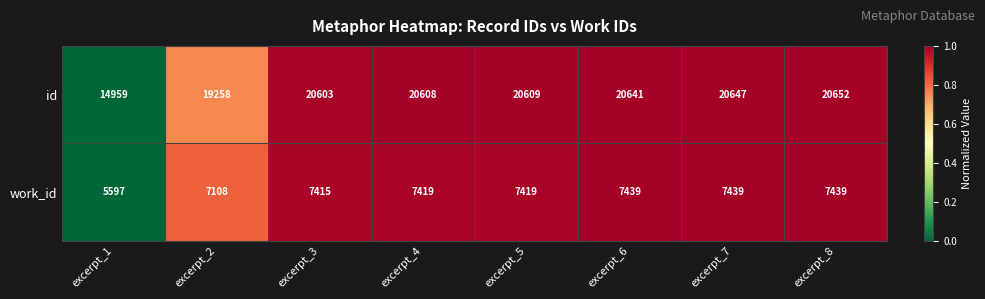

What is the difference between the maximum and minimum values in the work_id series?

1842